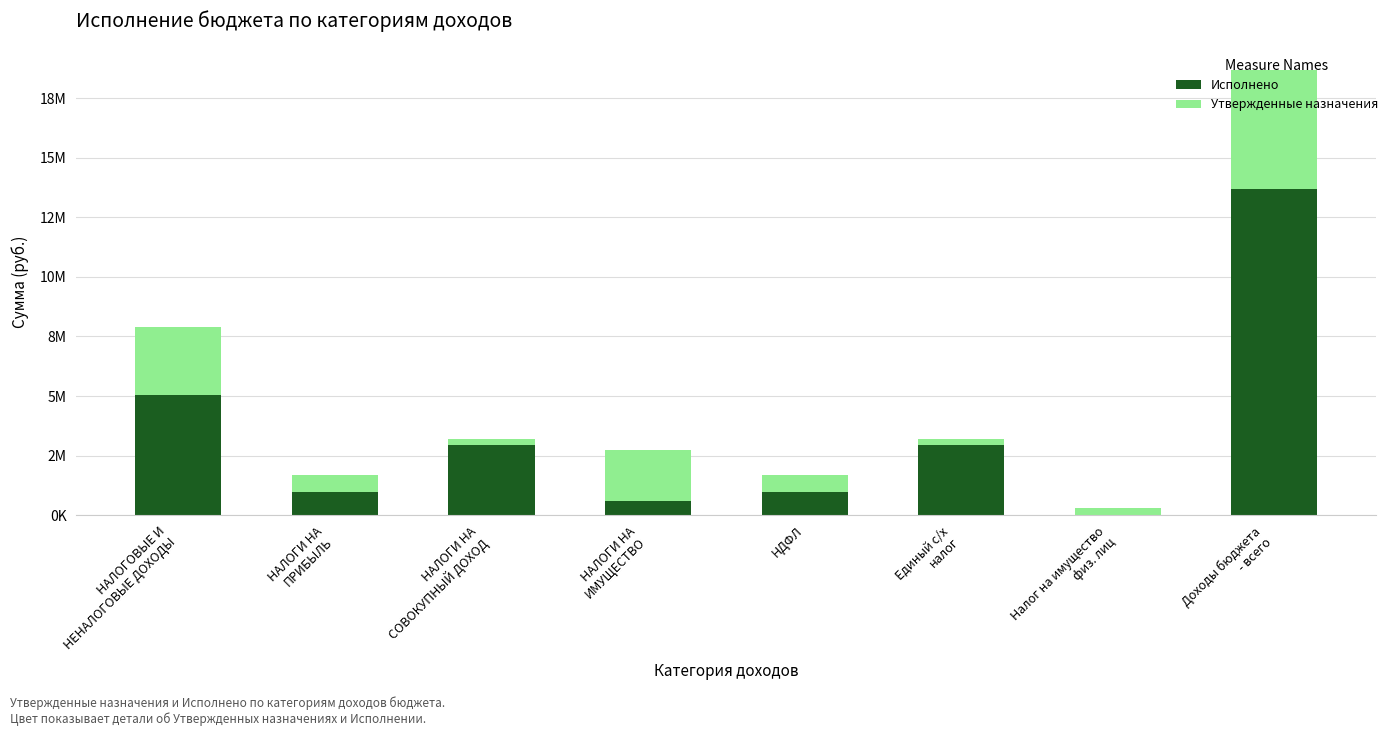

Which has a higher value, Доходы бюджета
- всего or НАЛОГОВЫЕ И
НЕНАЛОГОВЫЕ ДОХОДЫ?

Доходы бюджета
- всего